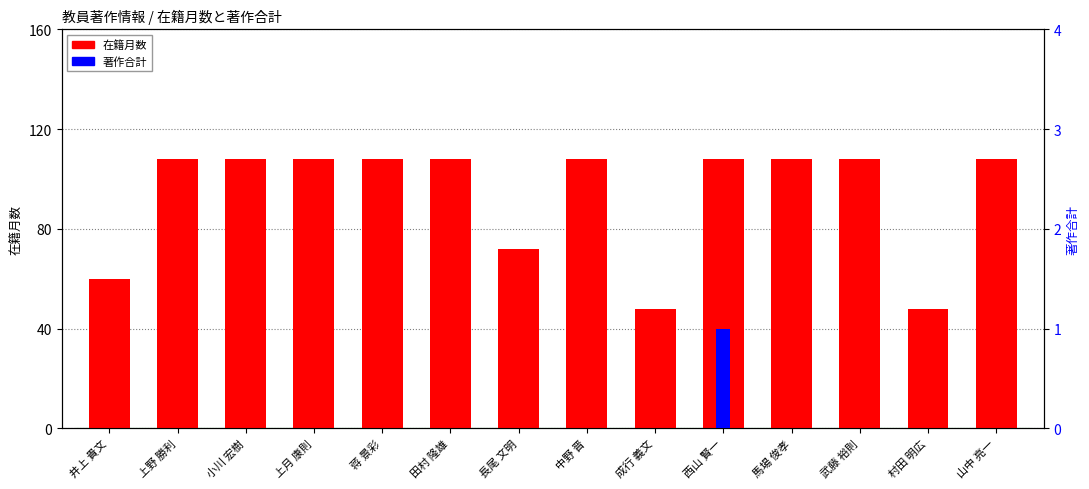

What are all the series names shown in the legend?

在籍月数, 著作合計